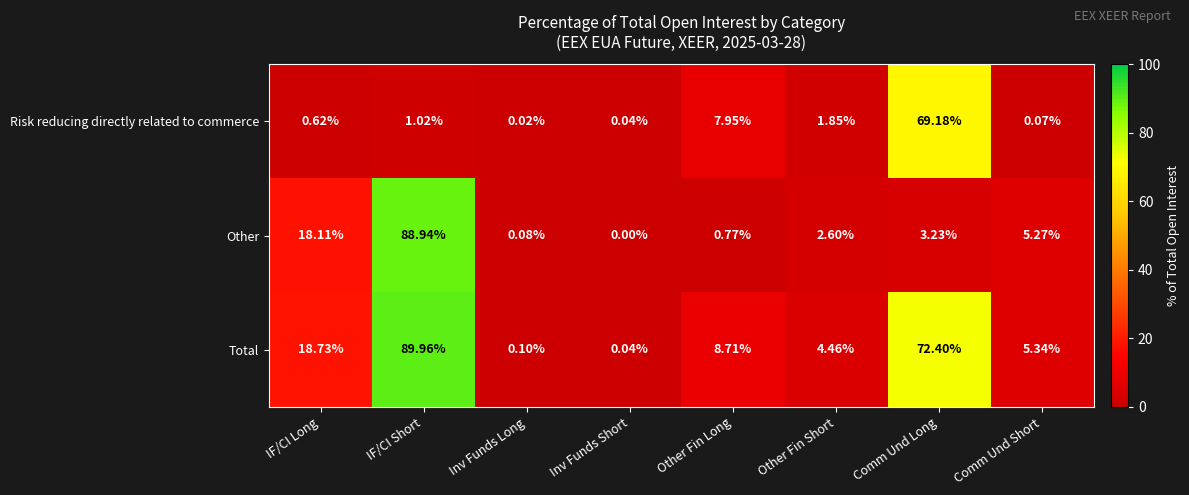

List the series in order of their peak value, lowest first.

Risk reducing directly related to commerce, Other, Total